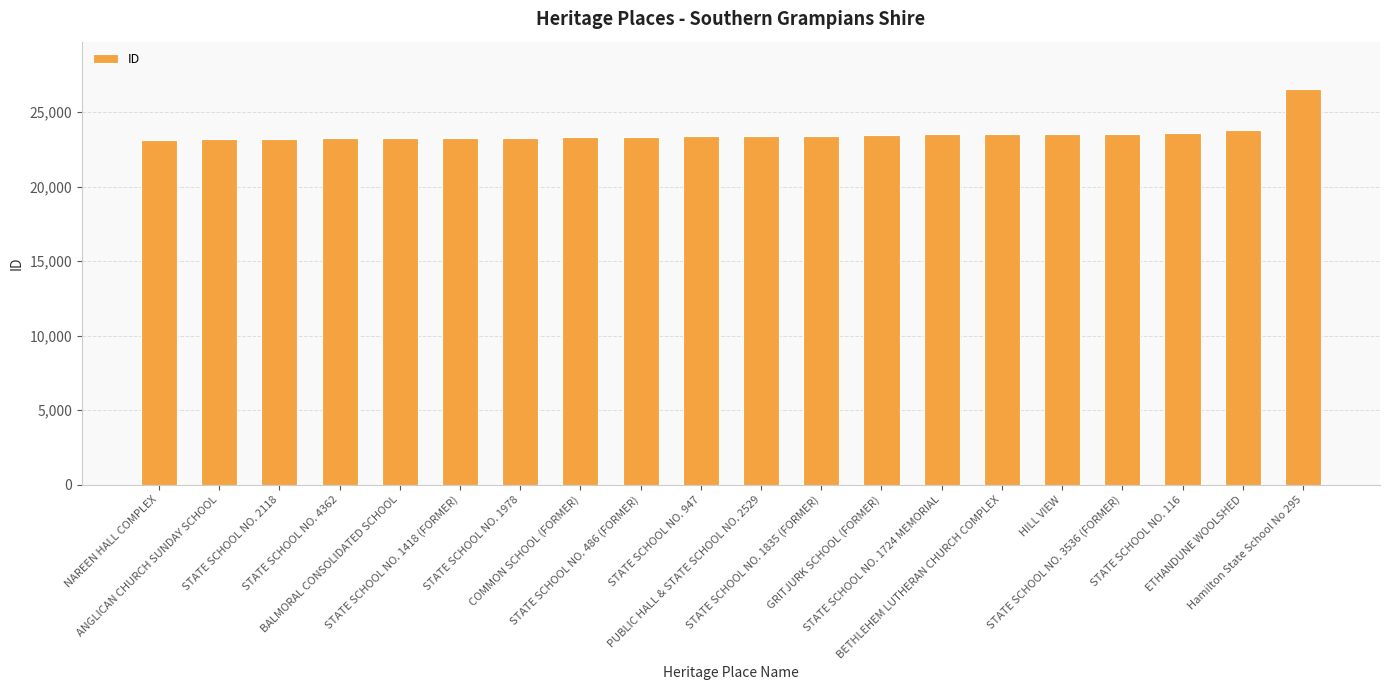

What position from the left is Hamilton State School No 295?

20